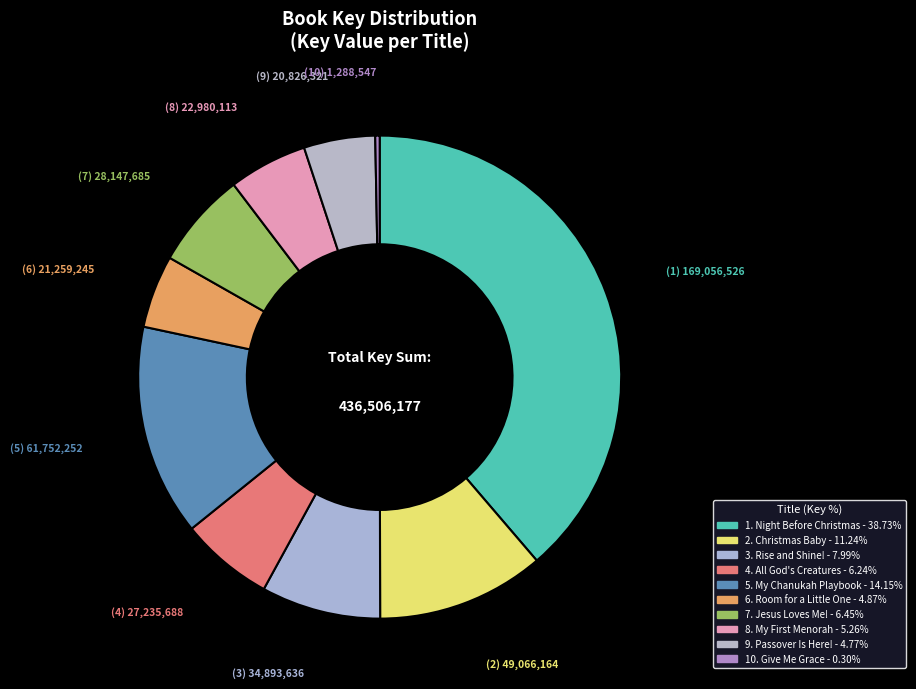

Rank the categories by value from lowest to highest.

Give Me Grace, Passover Is Here!, Room for a Little One, My First Menorah, All God's Creatures, Jesus Loves Me!, Rise and Shine!, Christmas Baby, My Chanukah Playbook, Night Before Christmas